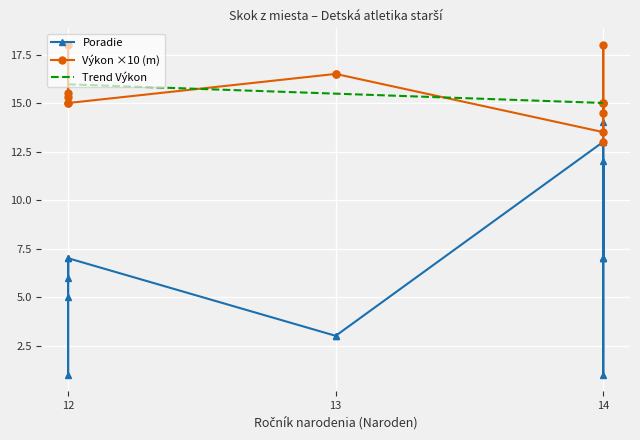

List the labels in order of Poradie value, largest first.

14, 14, 14, 12, 14, 12, 14, 14, 12, 12, 13, 13, 14, 12